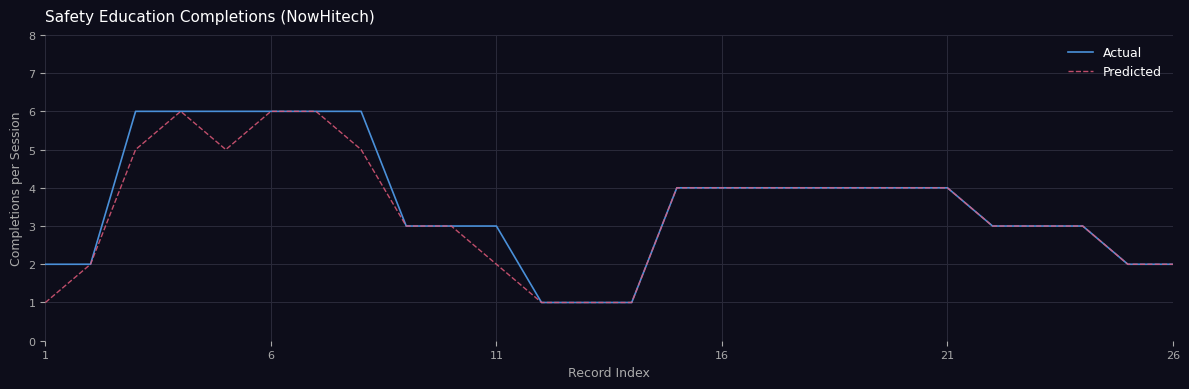

What is the highest value of the Actual series?

6